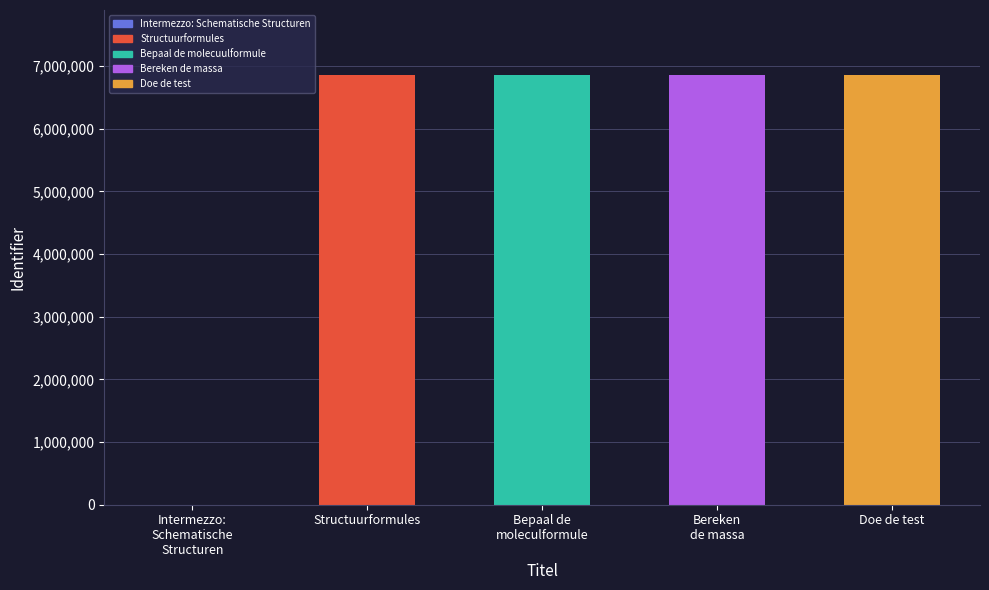

Is it true that the value at Structuurformules is 6863761?

True